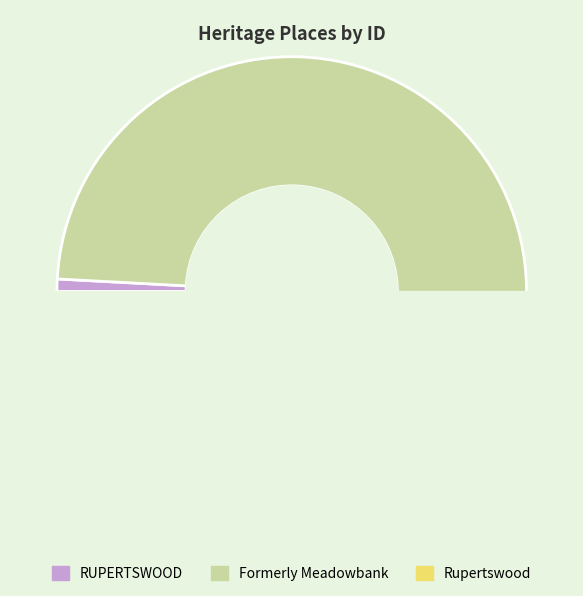

To the nearest percent, what portion does RUPERTSWOOD represent?

1%